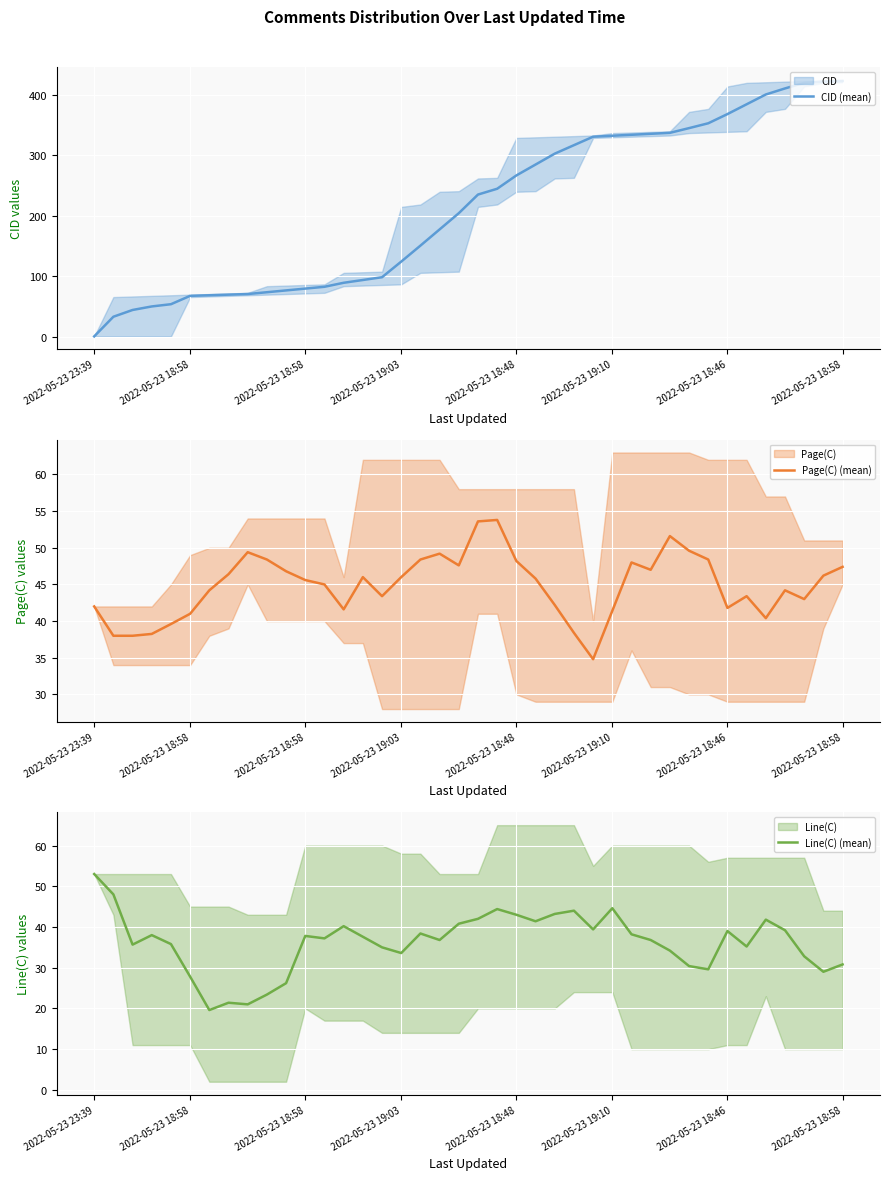

True or false: Page(C) (mean) has a value of 49.4 at 8.

True